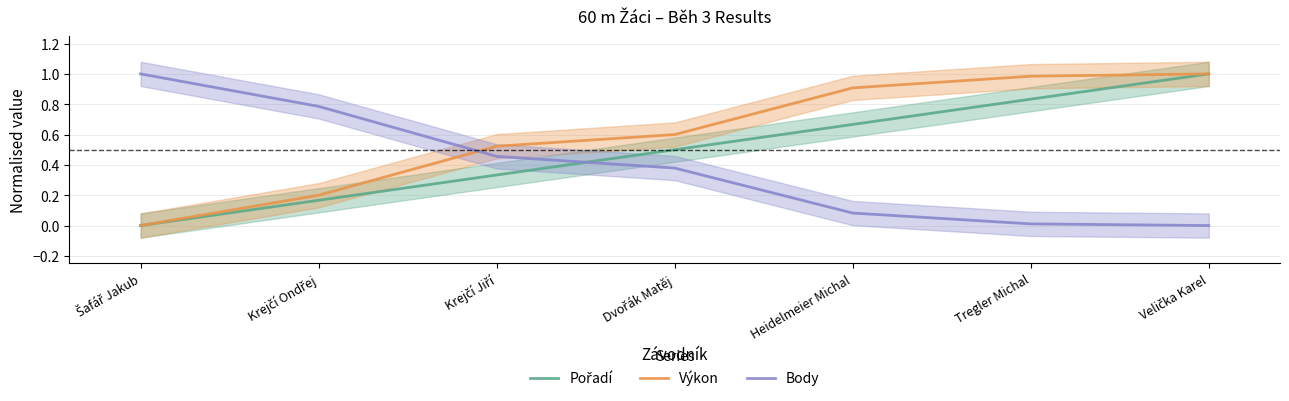

Is this an area chart (filled region under the line)?

No